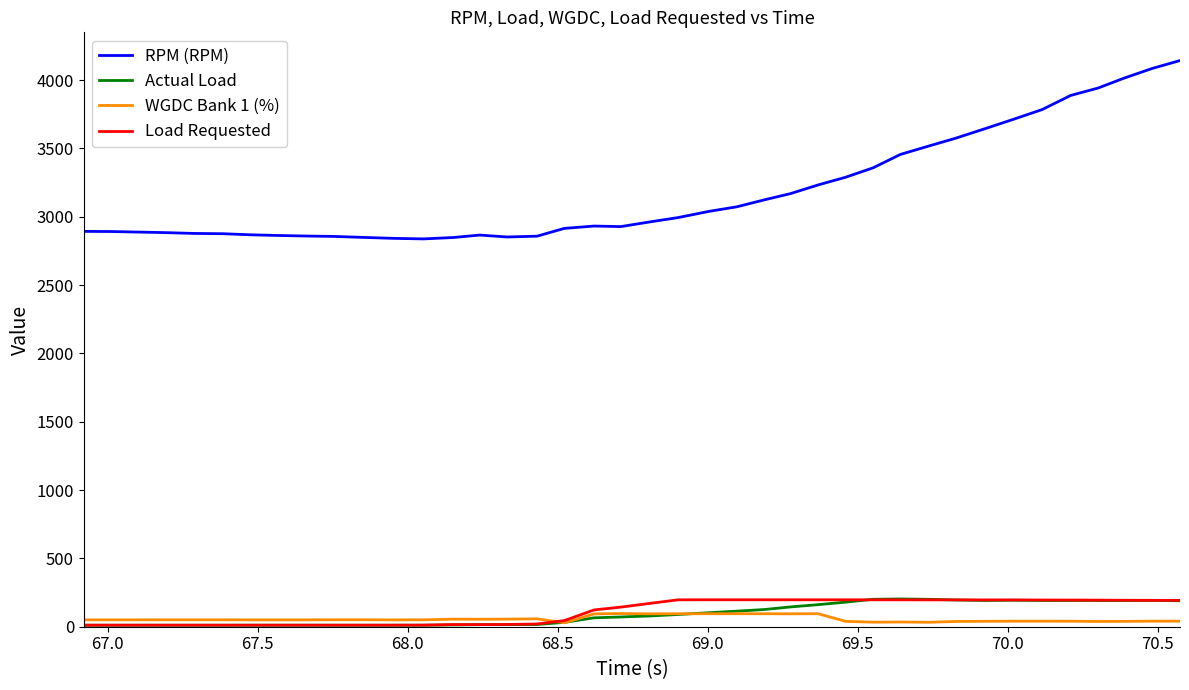

Which series has the largest total across all categories?

RPM (RPM)